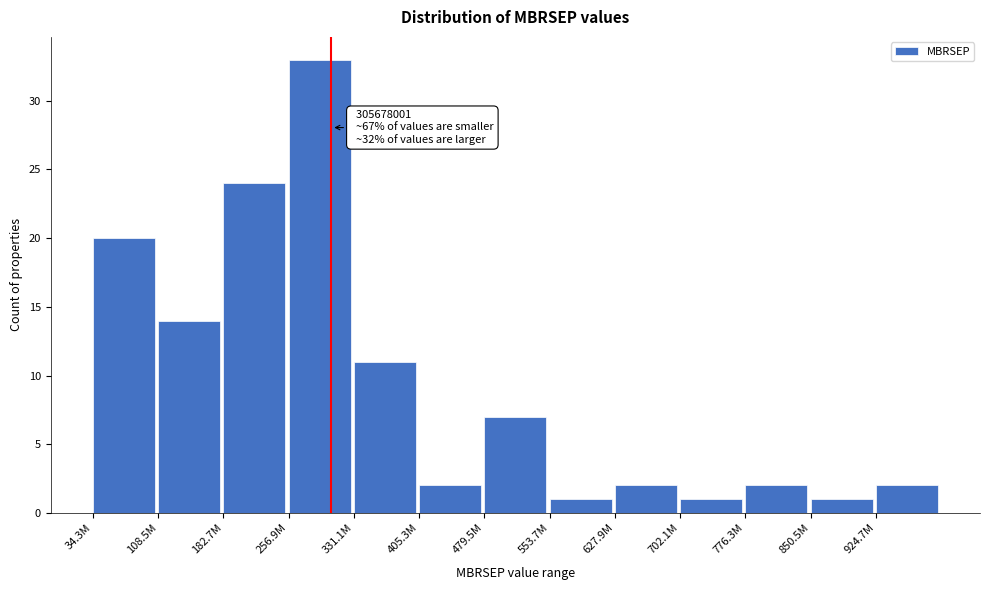

Reading right to left, transcribe all the data shown in this chart.

2	1	2	1	2	1	7	2	11	33	24	14	20